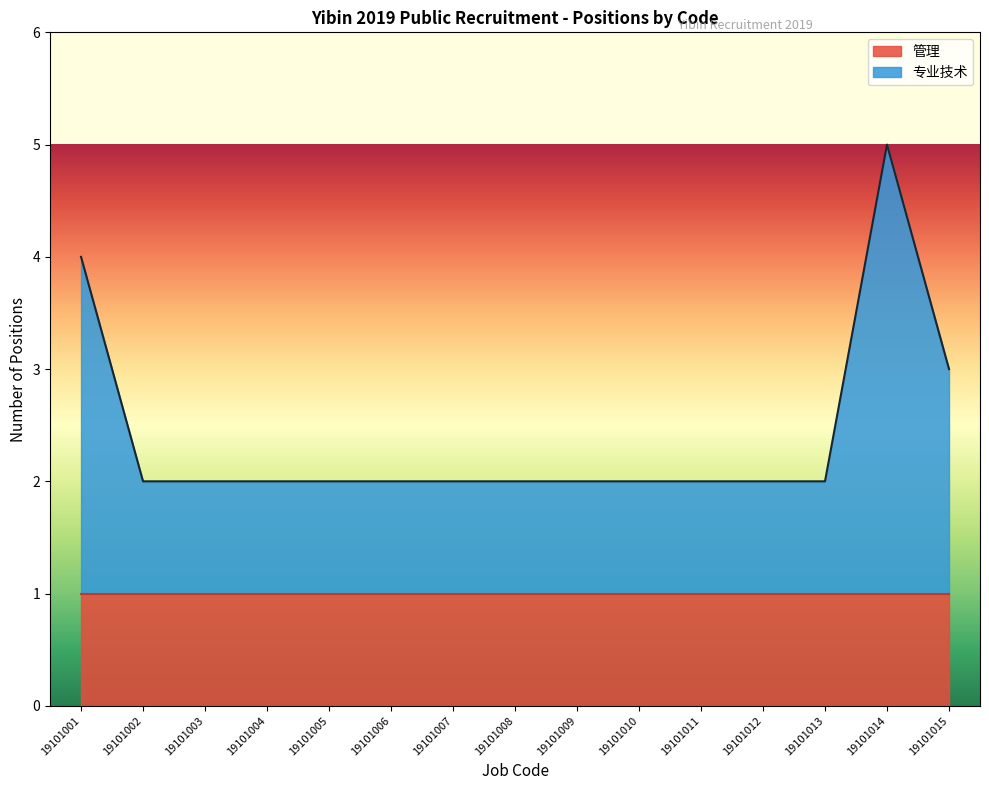

What value does the data have at 19101007?

2